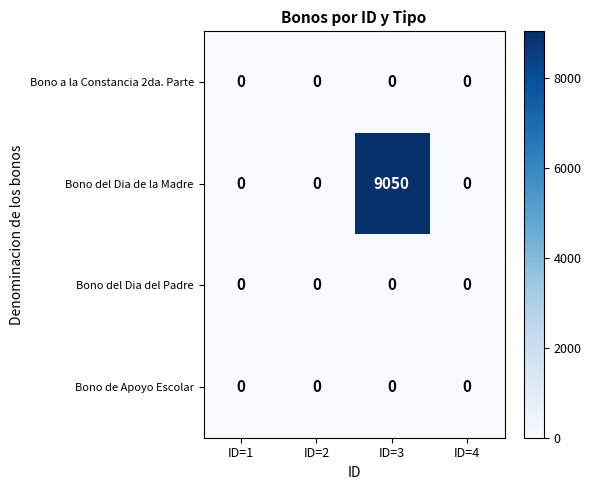

What is the difference between the highest and lowest values at ID=3?

9050